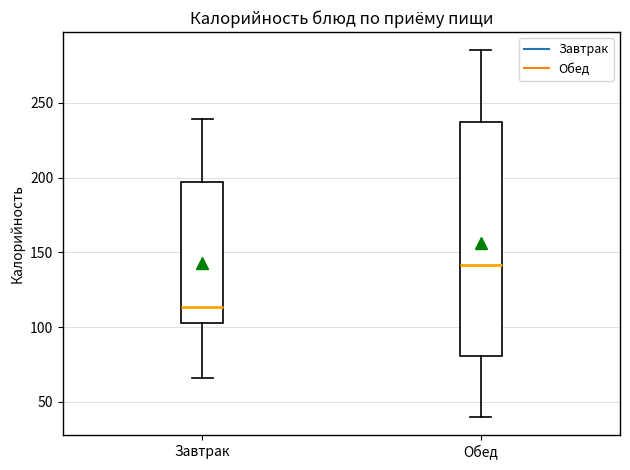

Reading left to right, read every box against the y-axis: the position of its median line, the range the box covers, and the ends of its whiskers. The values are not printed on the chart, so give them approximately, as read against the axis.

Завтрак: median 115, box 105 to 195, whiskers 65 to 240
Обед: median 140, box 80 to 235, whiskers 40 to 285